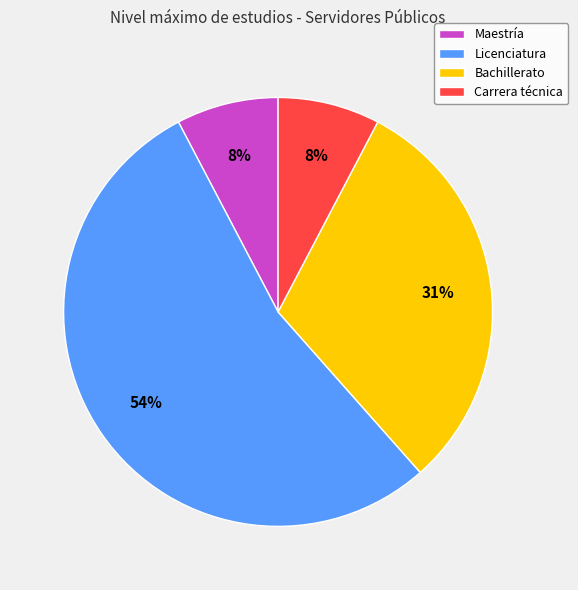

How many slices are in this pie chart?

4